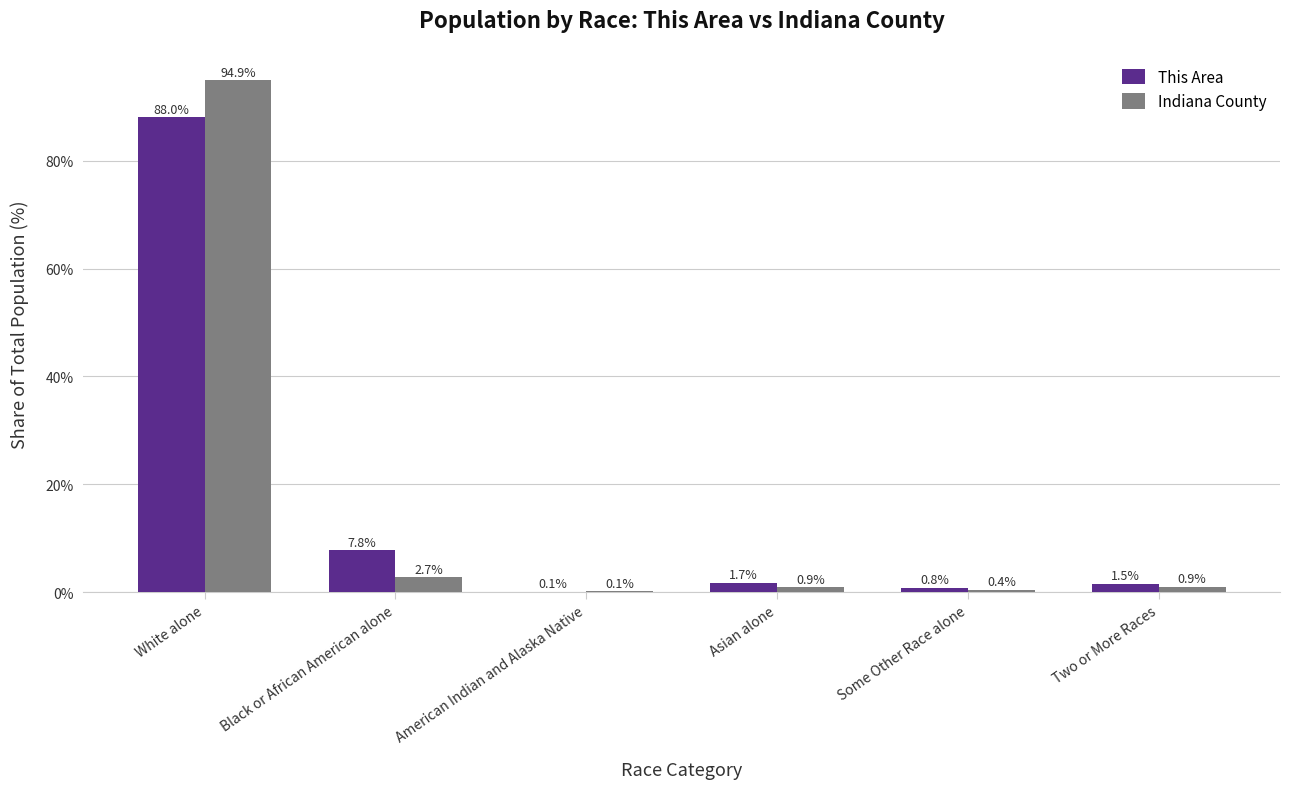

Count the number of categories in the chart.

6